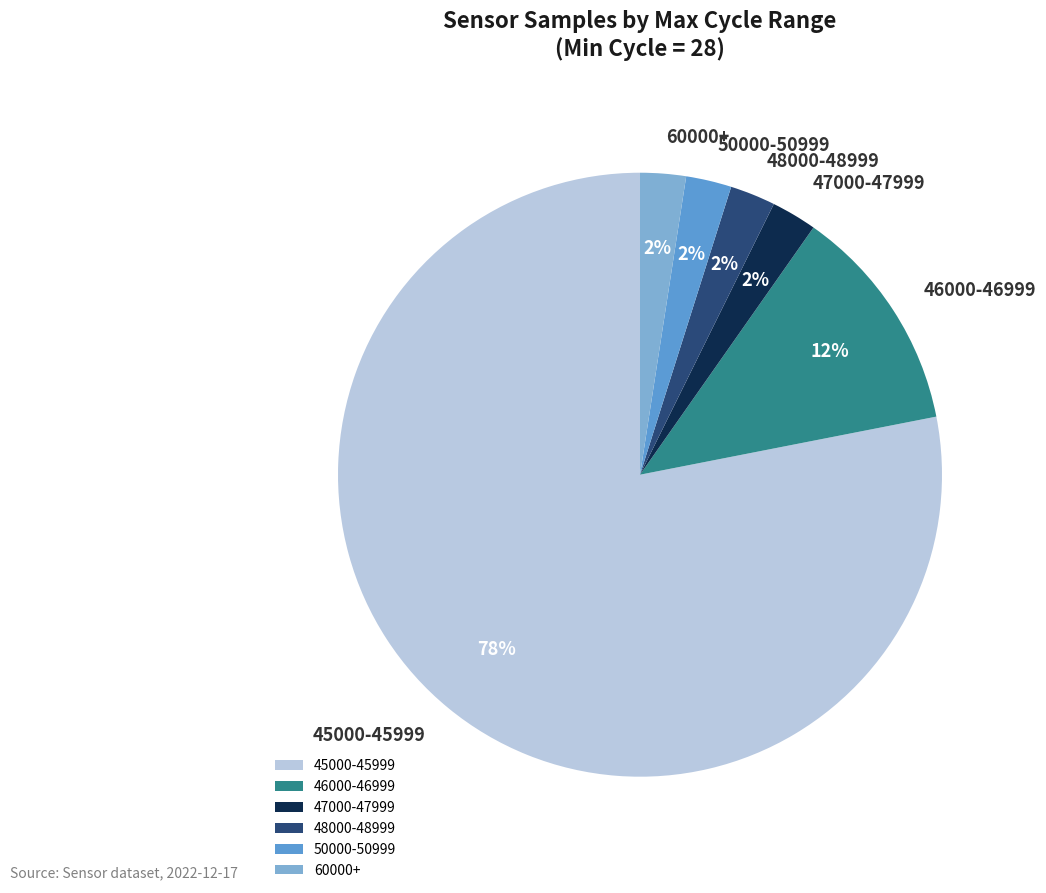

Which category has the biggest portion of the pie?

45000-45999